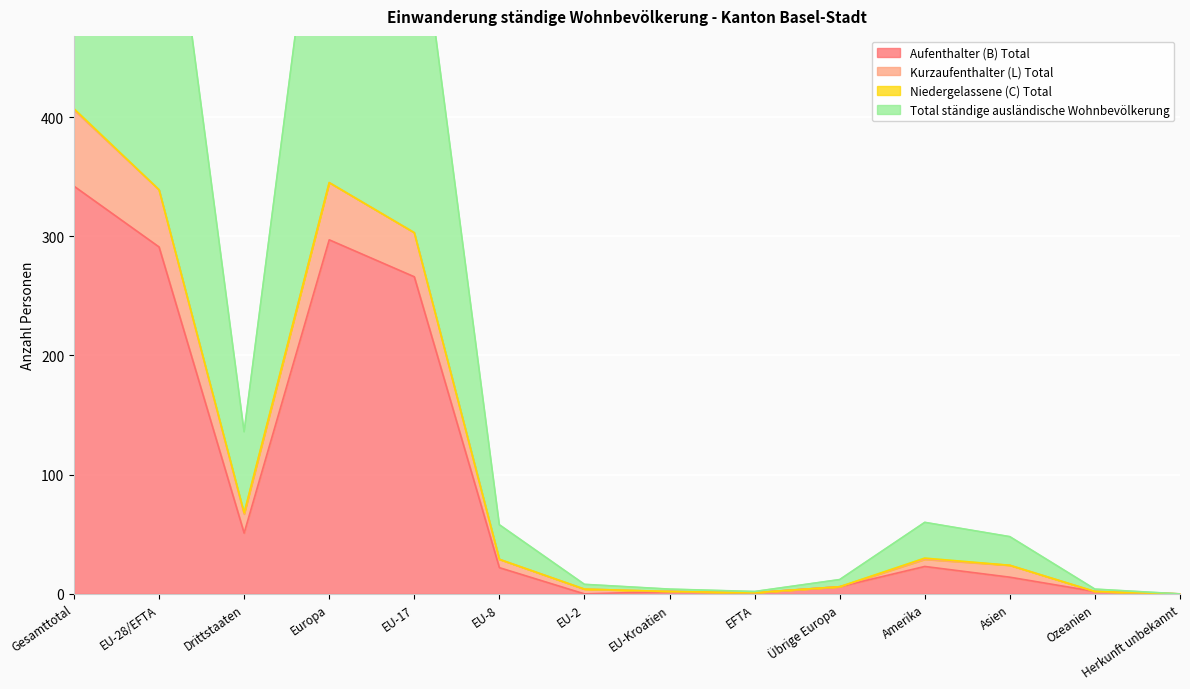

What is the value of the Total ständige ausländische Wohnbevölkerung point at the 5th from the left?

606